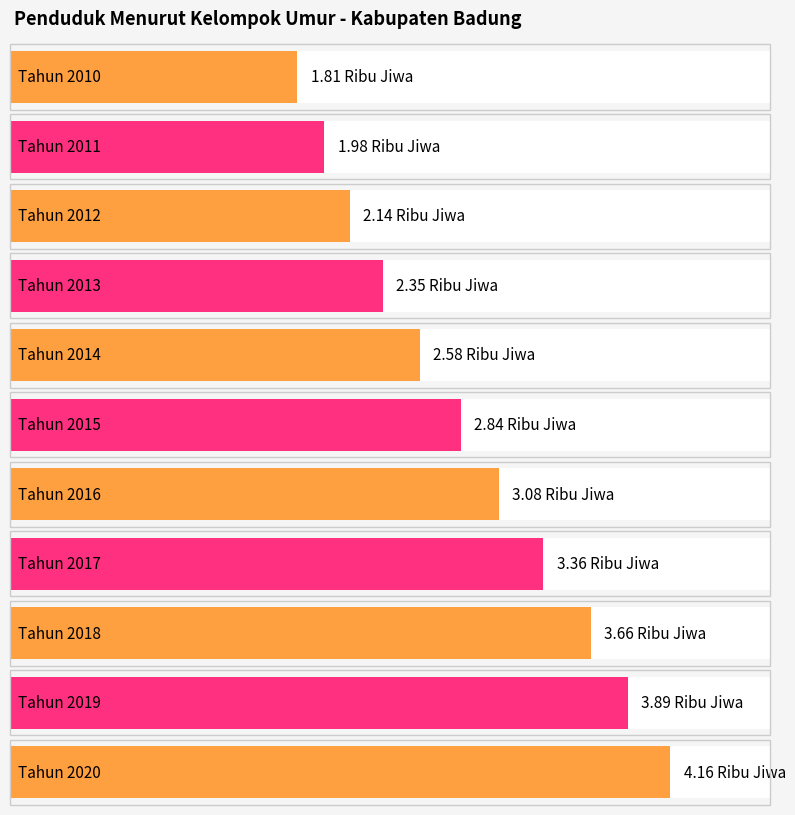

Rank the categories by value from lowest to highest.

Tahun 2010, Tahun 2011, Tahun 2012, Tahun 2013, Tahun 2014, Tahun 2015, Tahun 2016, Tahun 2017, Tahun 2018, Tahun 2019, Tahun 2020